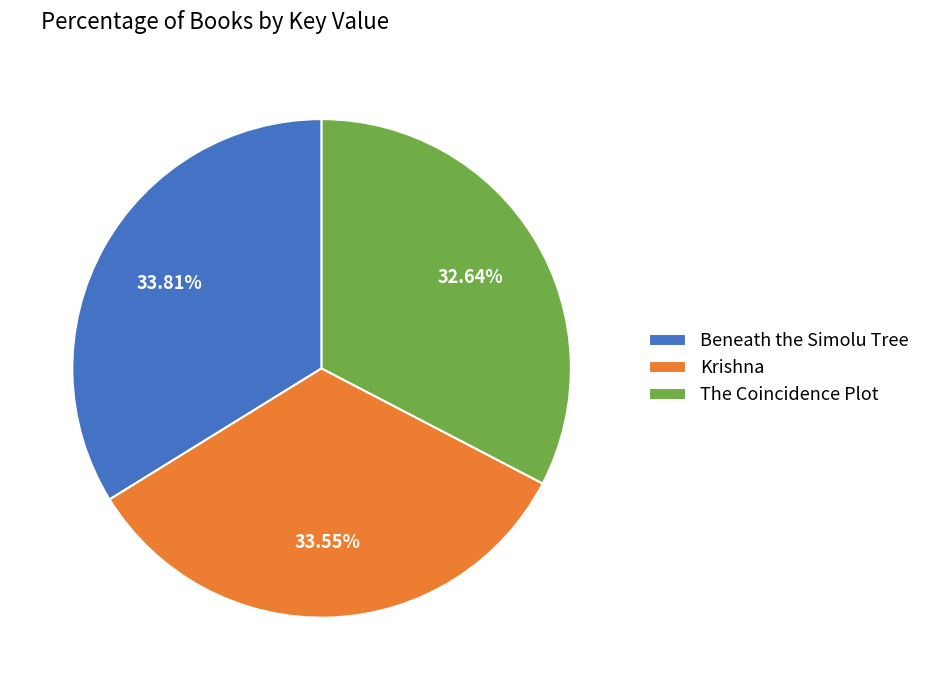

Which slice is the smallest?

The Coincidence Plot